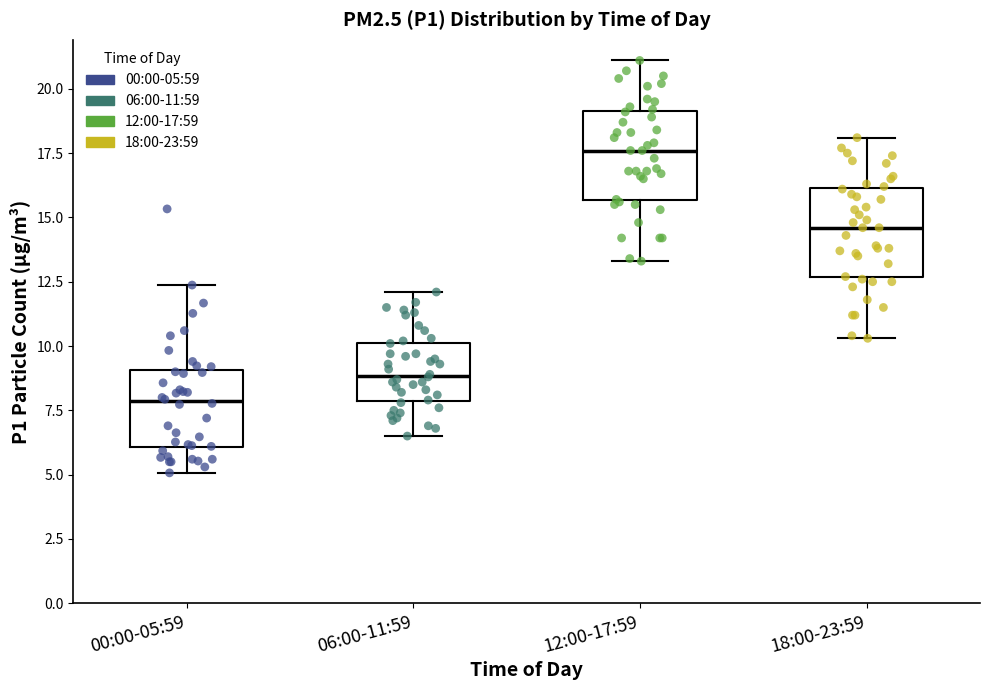

Which box has the lowest median line?

00:00-05:59